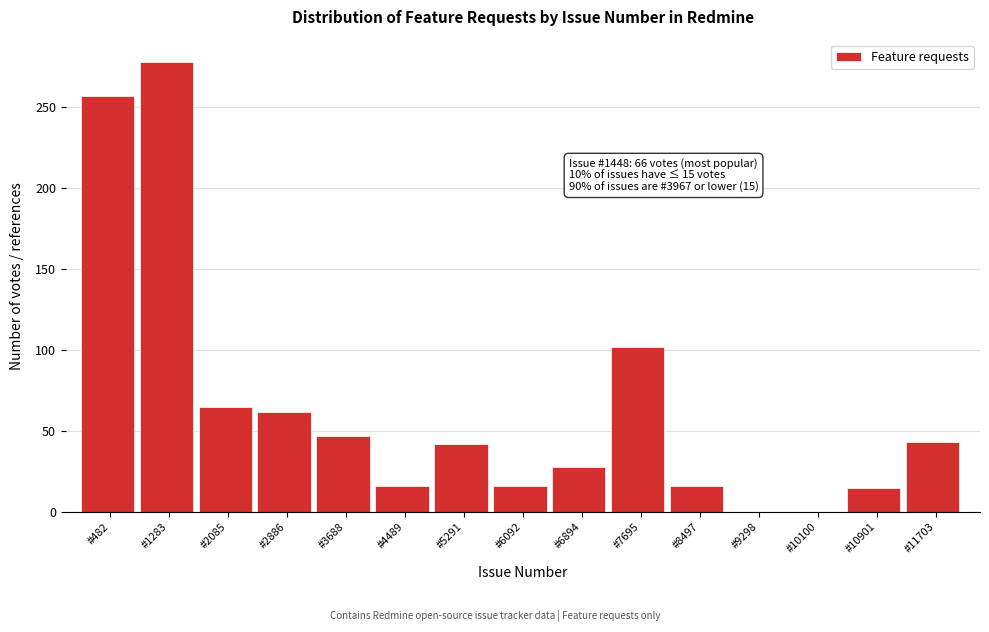

Between #10100 and #6894, which is larger?

#6894